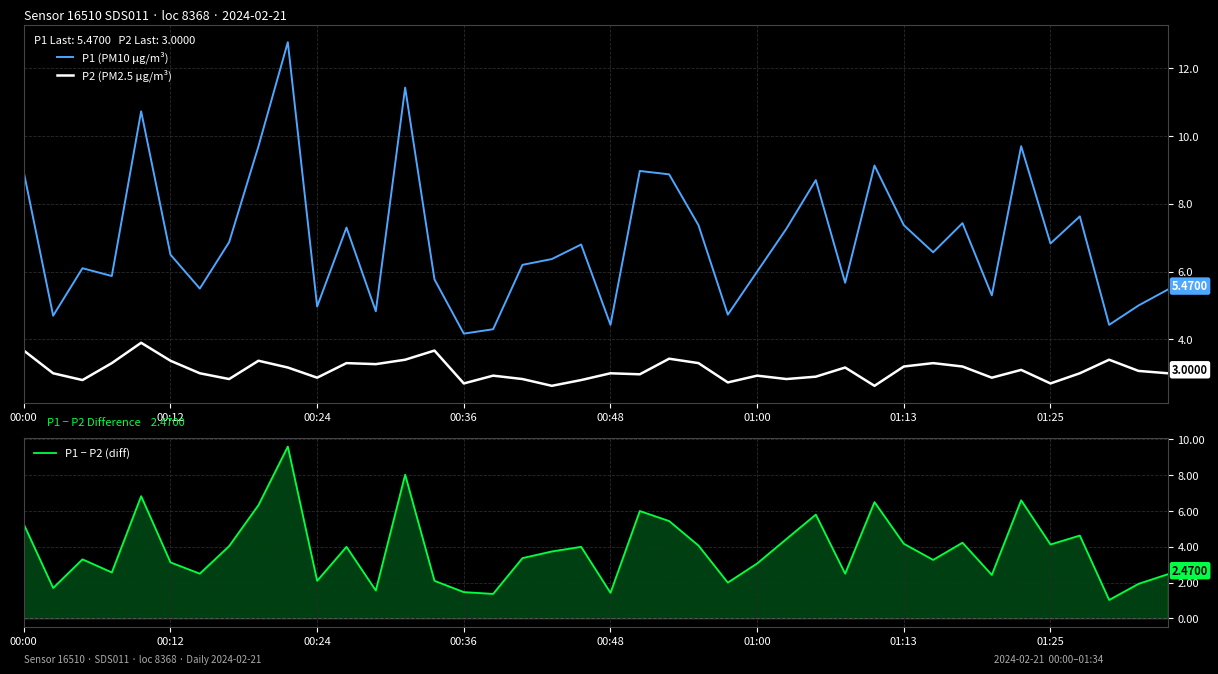

True or false: P1 (PM10 µg/m³) and P2 (PM2.5 µg/m³) intersect in this chart.

False